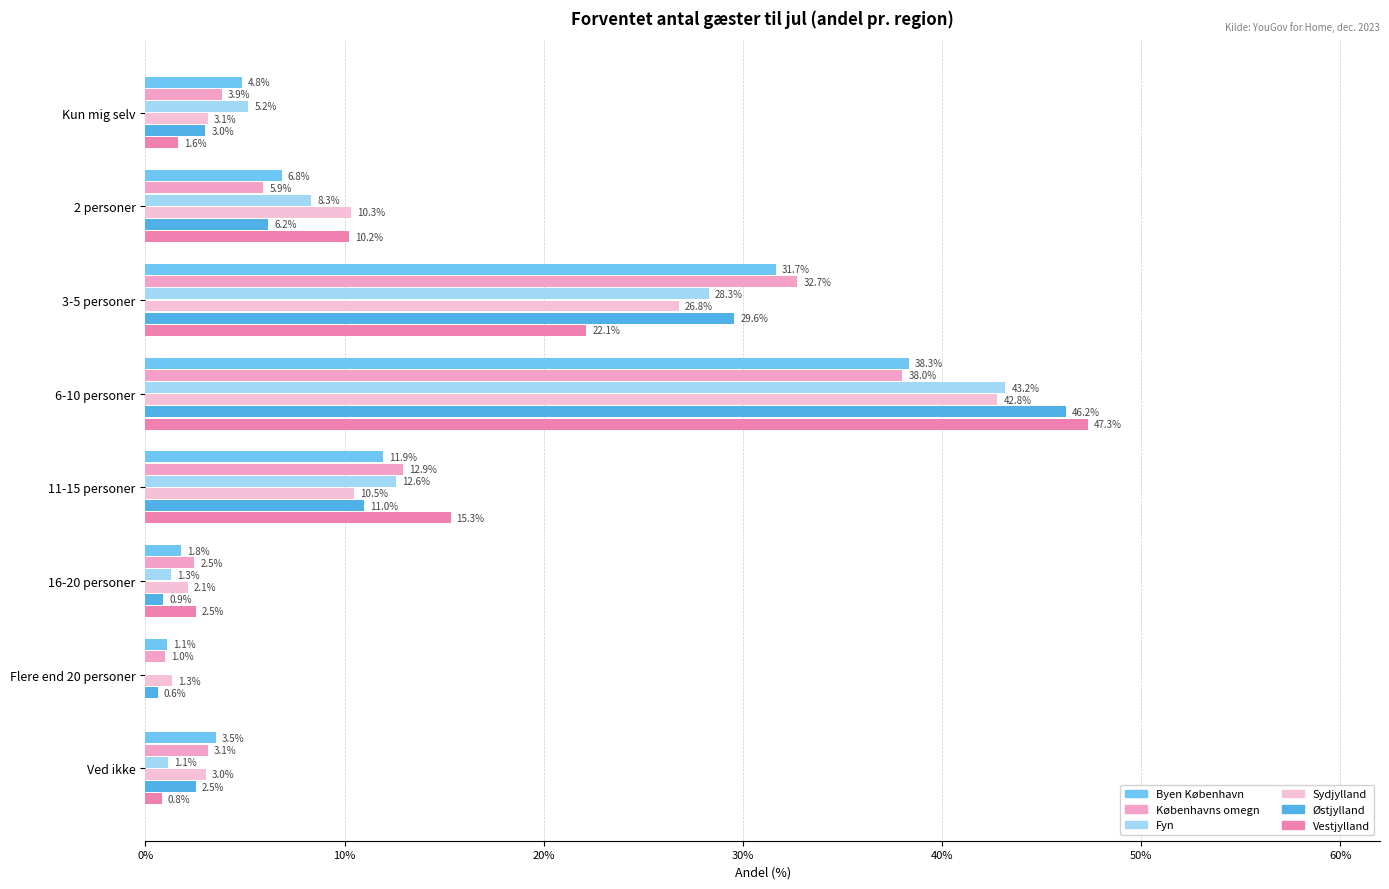

How many distinct data groups are displayed?

6